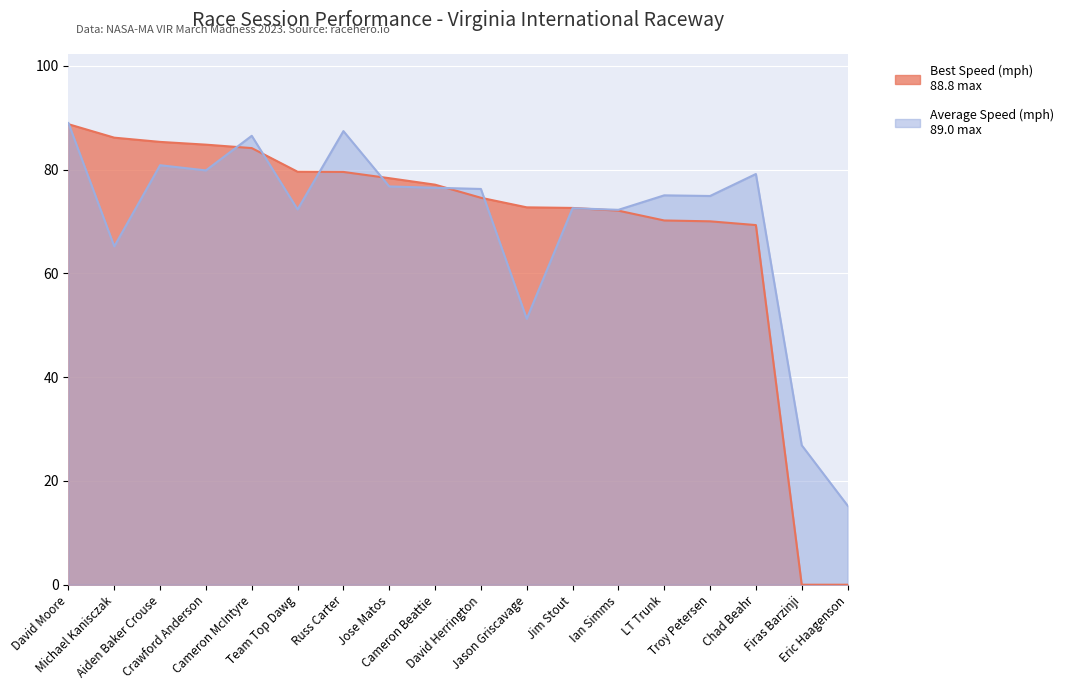

What is the difference between the highest and lowest values at Firas Barzinji?

26.9